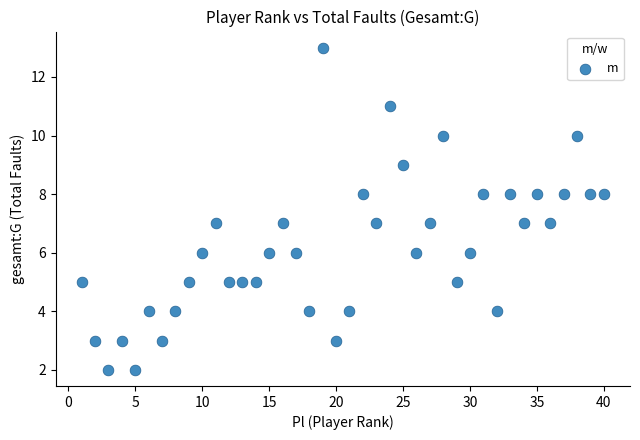

What is the range of Y values (max minus min)?

11